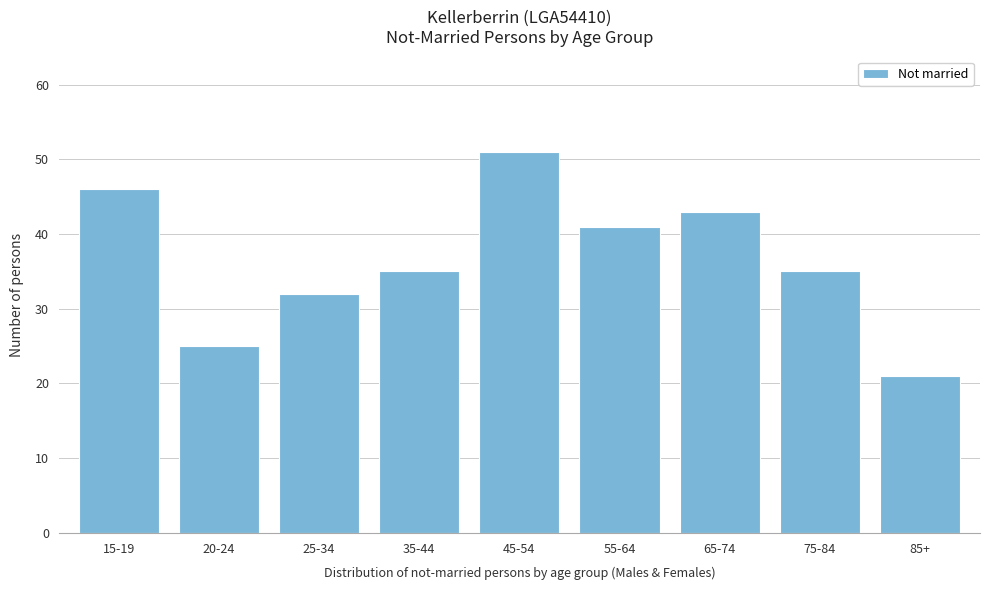

Reading right to left, list all the values displayed in this chart.

85+=21	75-84=35	65-74=43	55-64=41	45-54=51	35-44=35	25-34=32	20-24=25	15-19=46